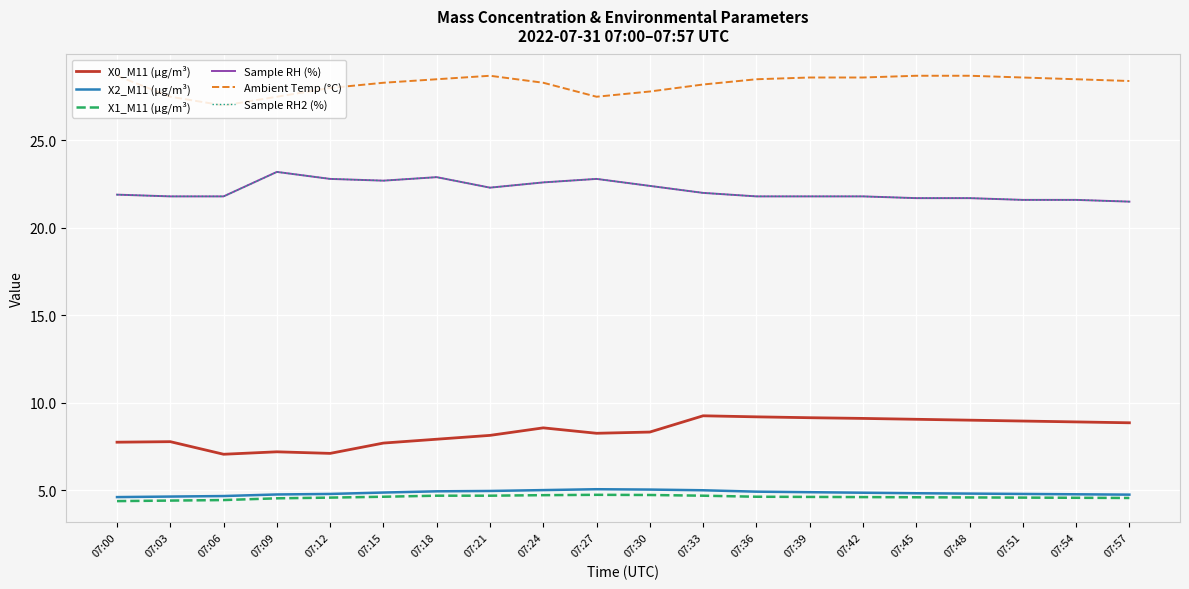

What is the average value of the X1_M11 (μg/m³) series?

4.6